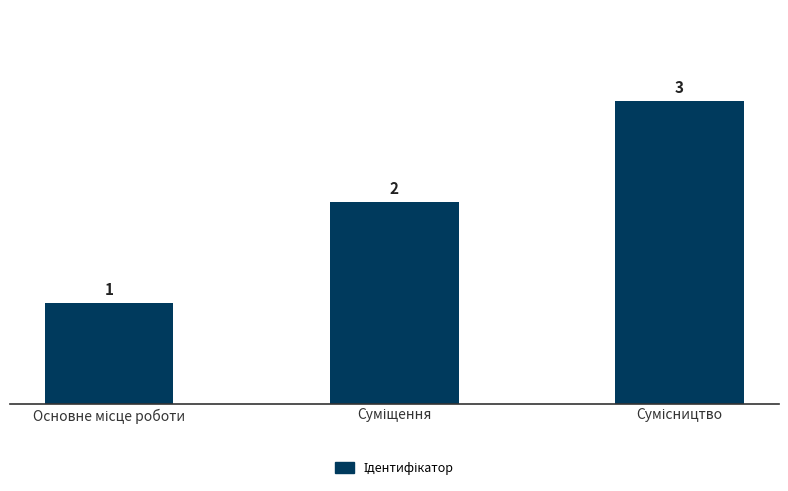

What is the value of the 1st bar from the left?

1